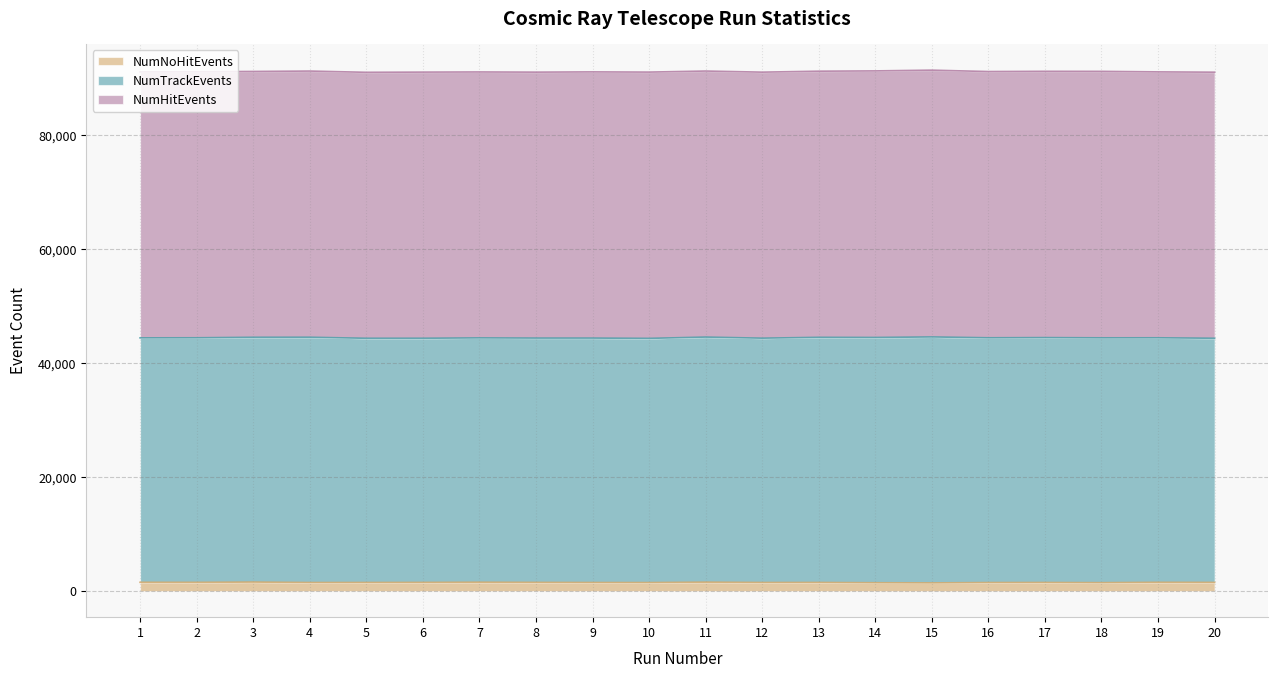

Is it true that NumTrackEvents equals 21829 at 1?

False